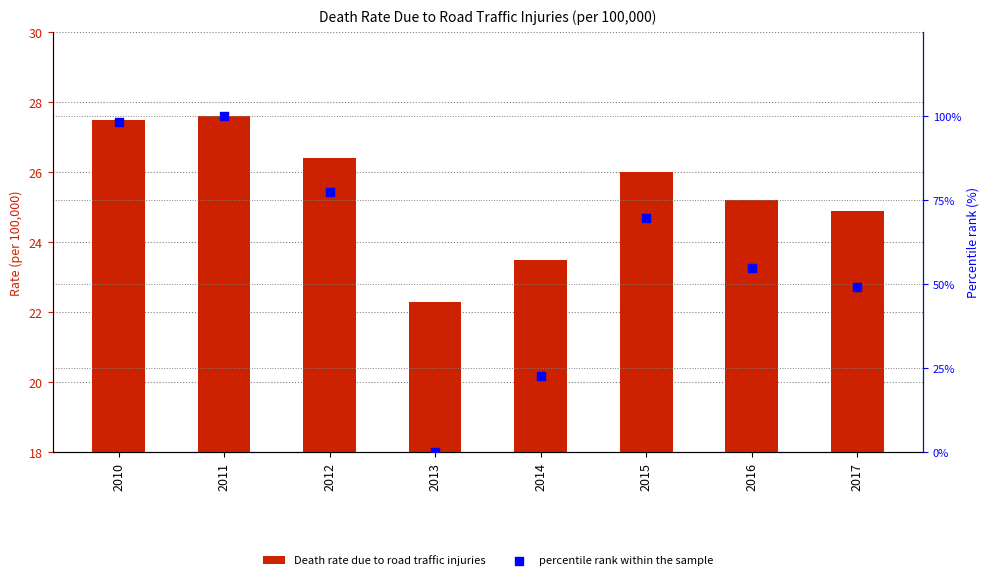

Which series reaches the minimum Y coordinate?

percentile rank within the sample